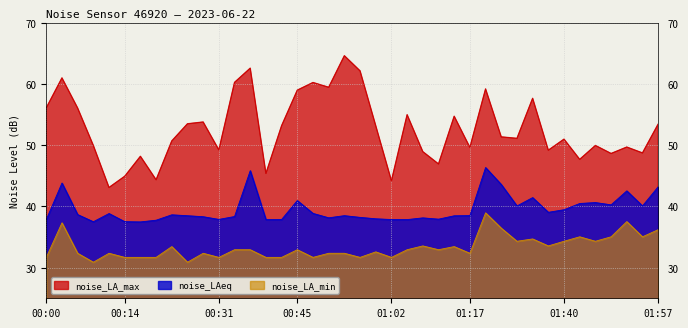

How many interior local valleys does the noise_LAeq series have?

11